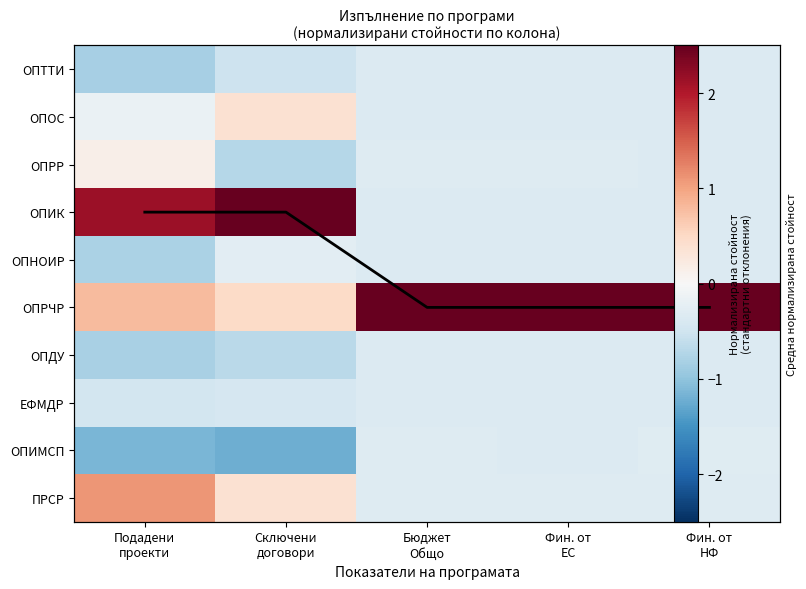

How many values in the ОПОС series are below 0?

4